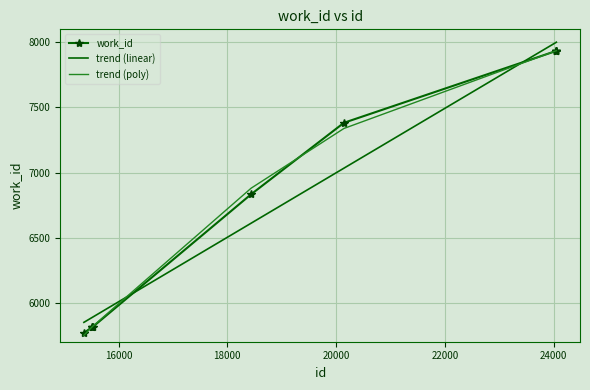

What is the difference between the maximum and minimum values in the work_id series?

2167.0